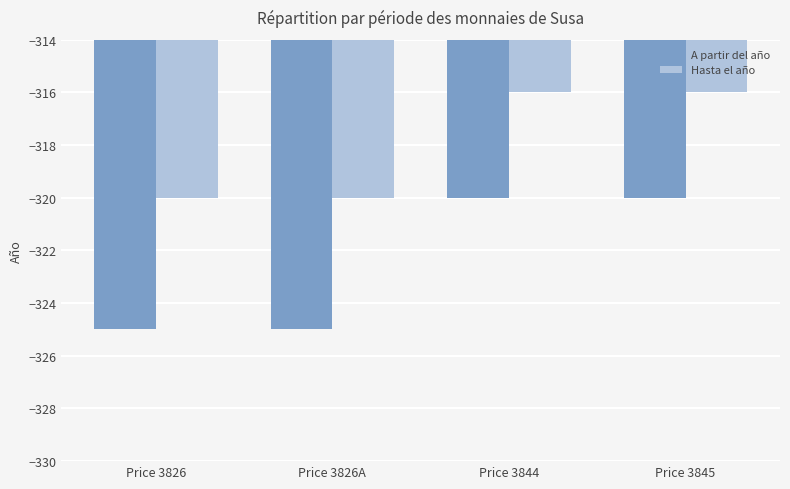

How many A partir del año values are between -325 and -320?

4